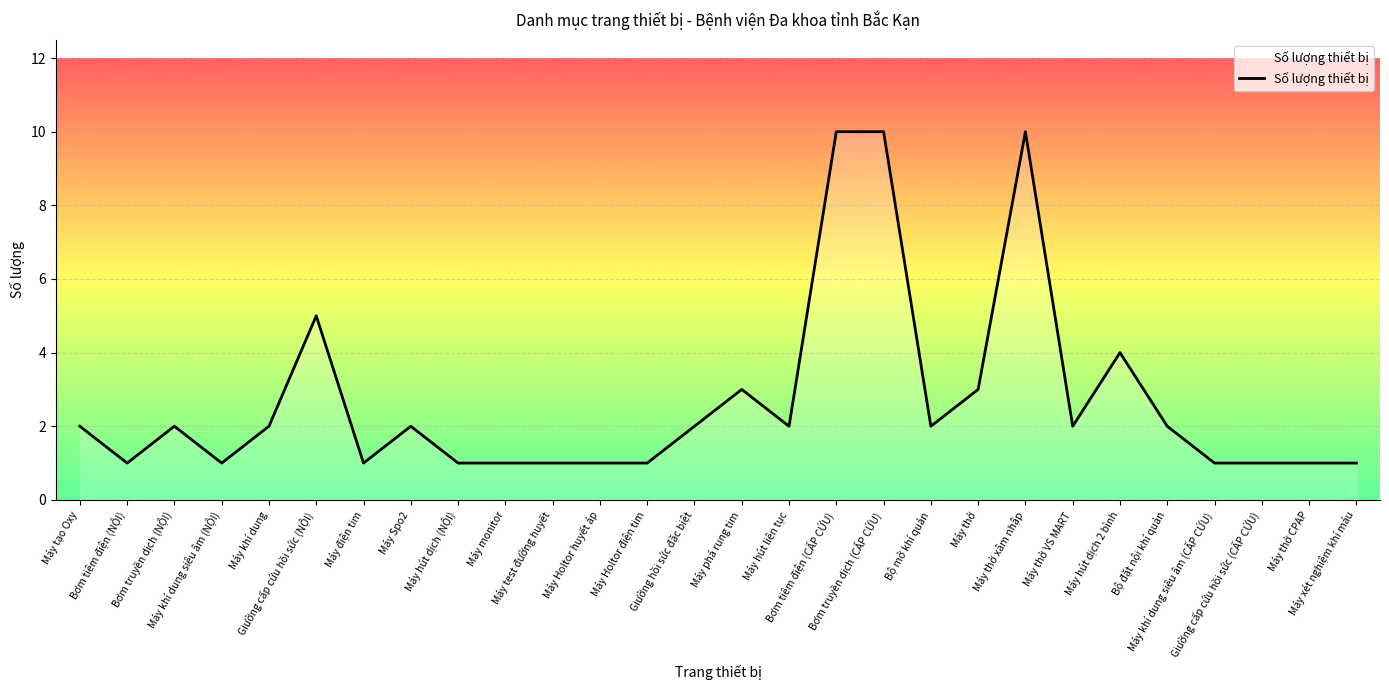

What is the maximum value shown in the chart?

10